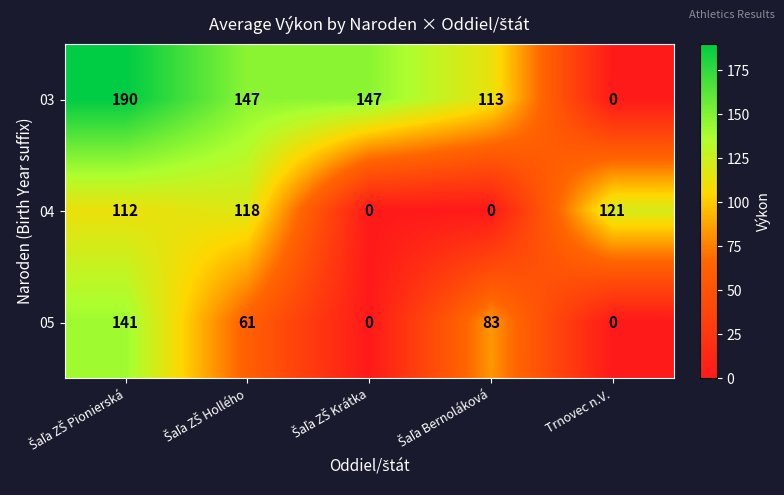

How many 05 values are between 0 and 83?

4